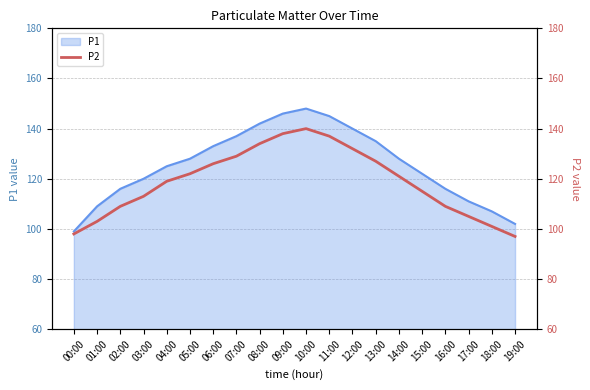

What is the highest value of the P1 series?

148